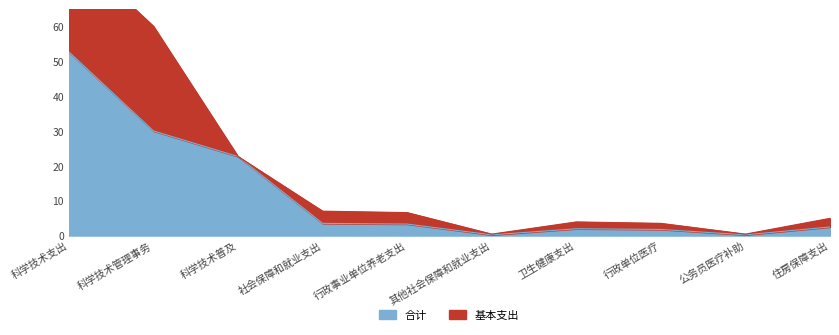

Reading left to right, extract all data points from this chart.

科学技术支出=52.8	科学技术管理事务=30.1	科学技术普及=22.7	社会保障和就业支出=3.5	行政事业单位养老支出=3.3	其他社会保障和就业支出=0.2	卫生健康支出=2.0	行政单位医疗=1.8	公务员医疗补助=0.2	住房保障支出=2.5